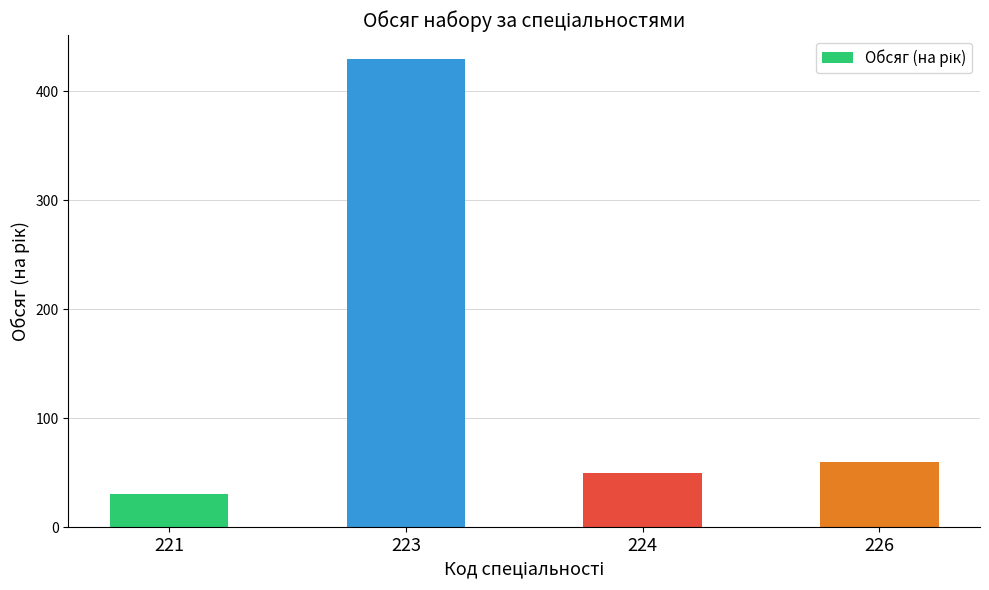

Read the value at 224.

50